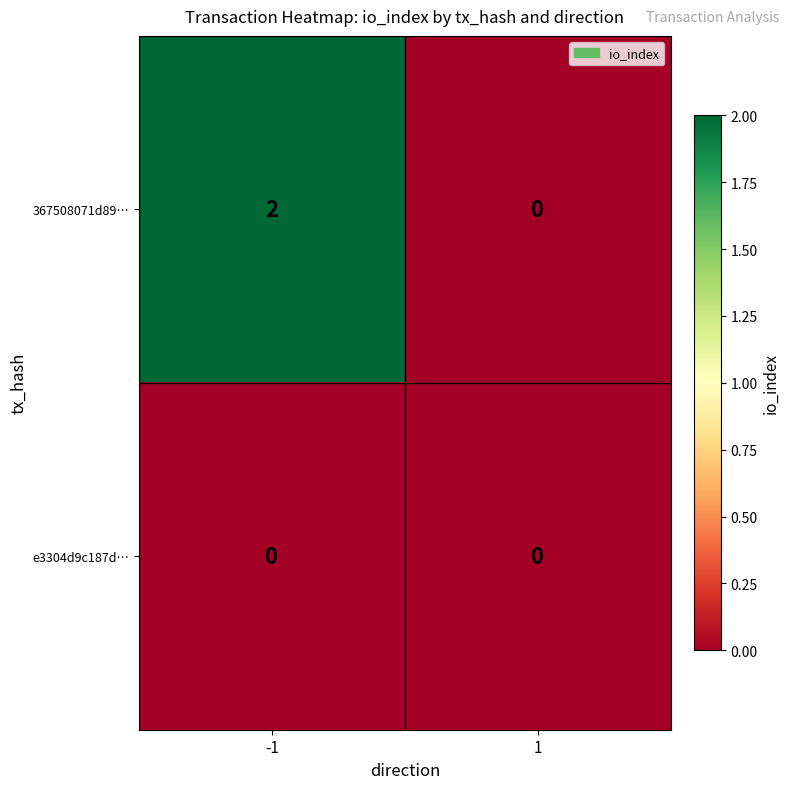

Which label corresponds to the largest value in the chart?

-1